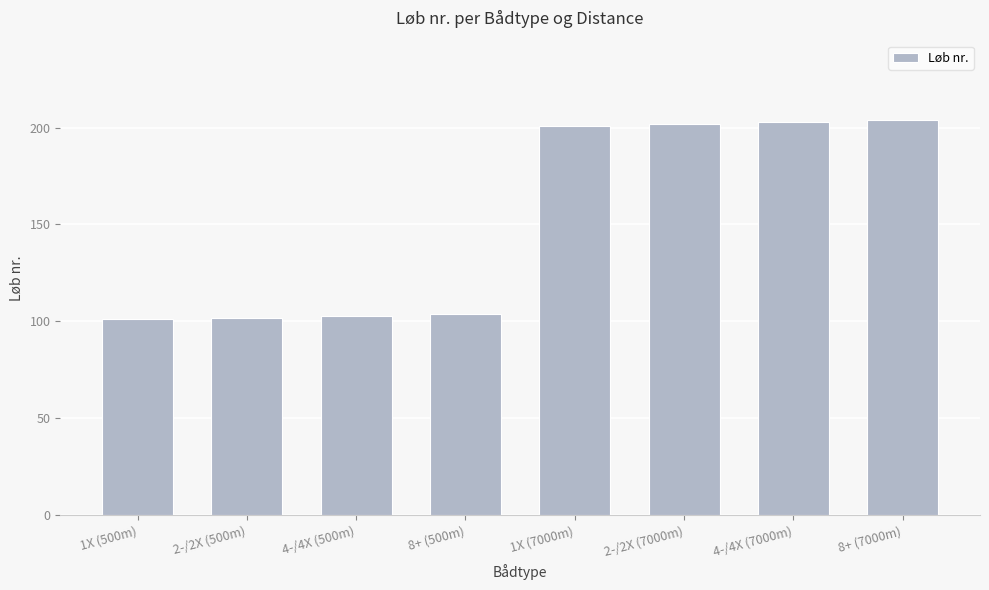

What is the label of the 8th bar from the right?

1X (500m)